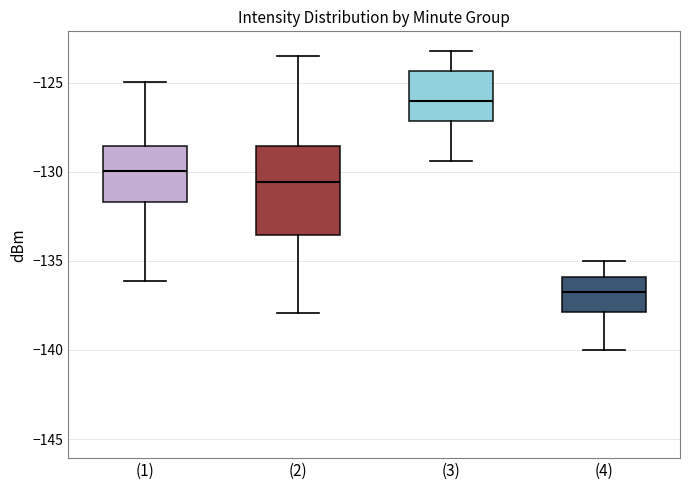

Which box has the highest median line?

(3)